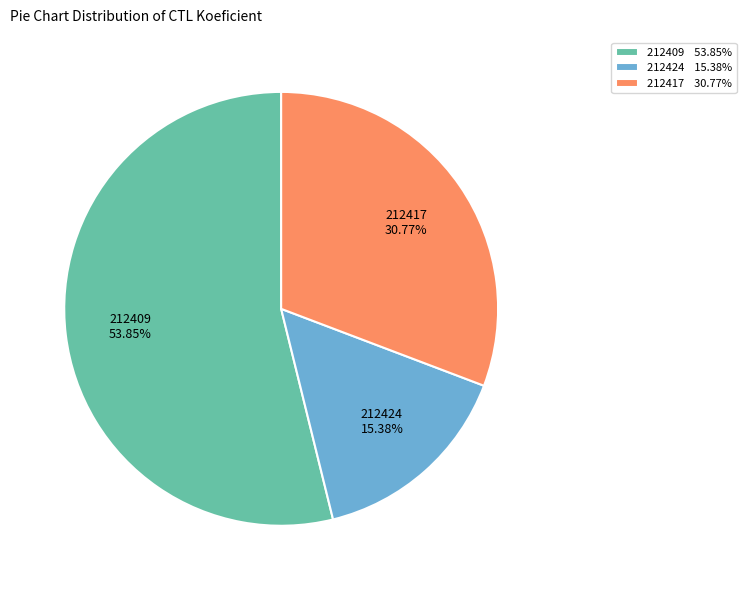

Which category accounts for the majority?

212409 53.85%